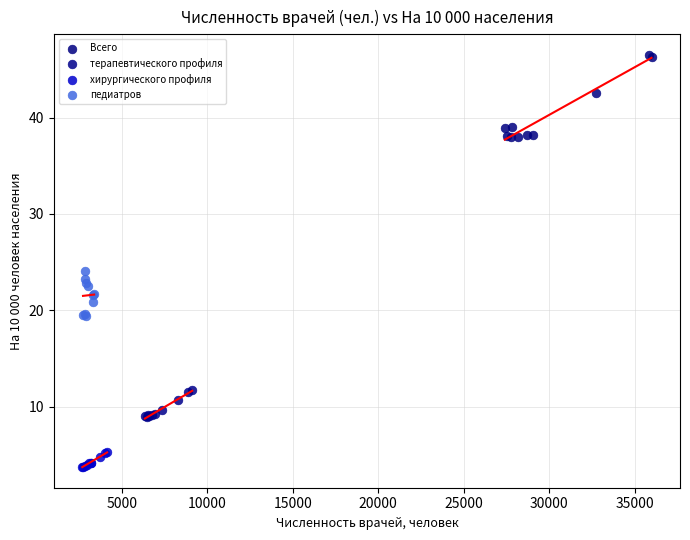

Which series reaches the minimum Y coordinate?

хирургического профиля